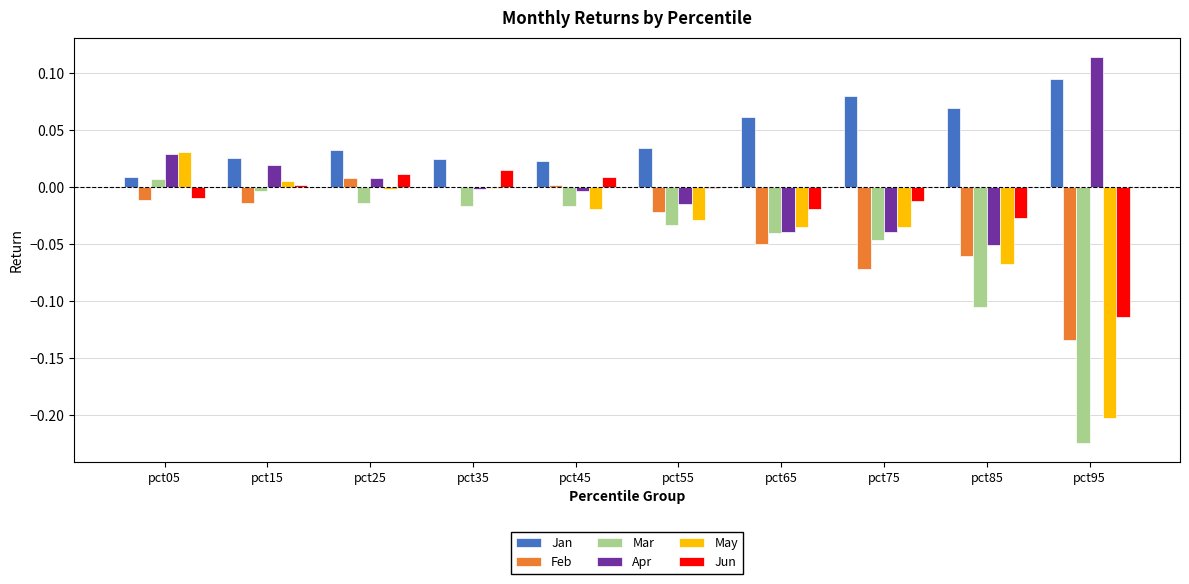

Is the value of May at pct45 greater than the value of Jun at pct95?

Yes